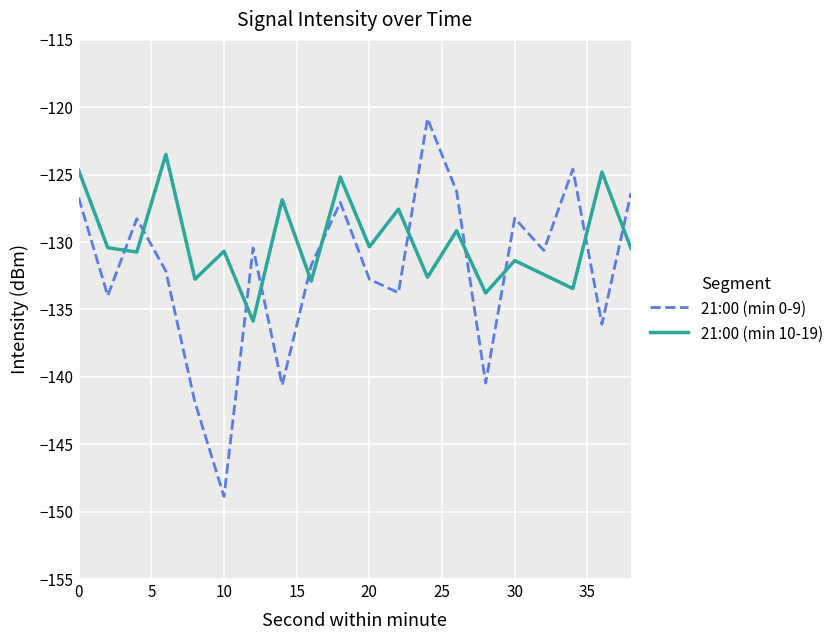

Which series has the widest spread of values?

21:00 (min 0-9)